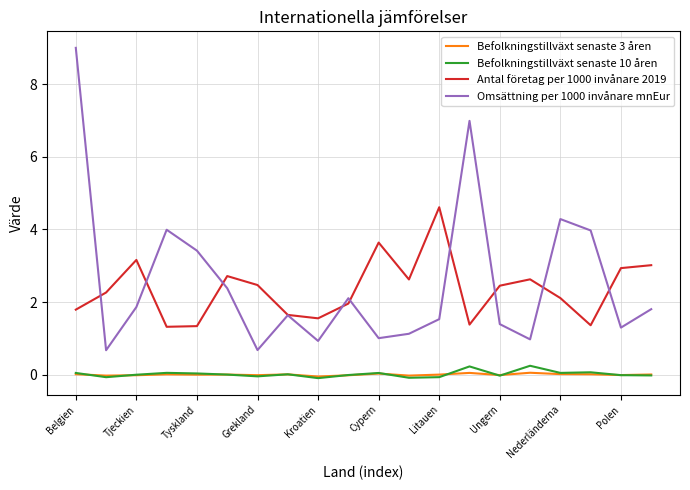

What is the maximum value for Antal företag per 1000 invånare 2019?

4.6